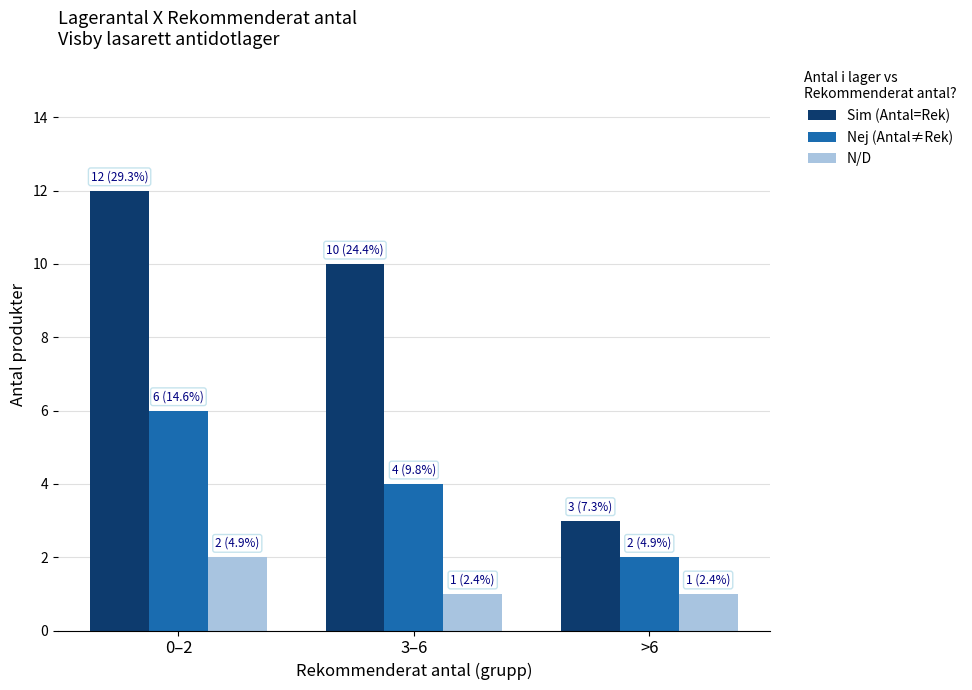

What are all the series names shown in the legend?

Sim (Antal=Rek), Nej (Antal≠Rek), N/D